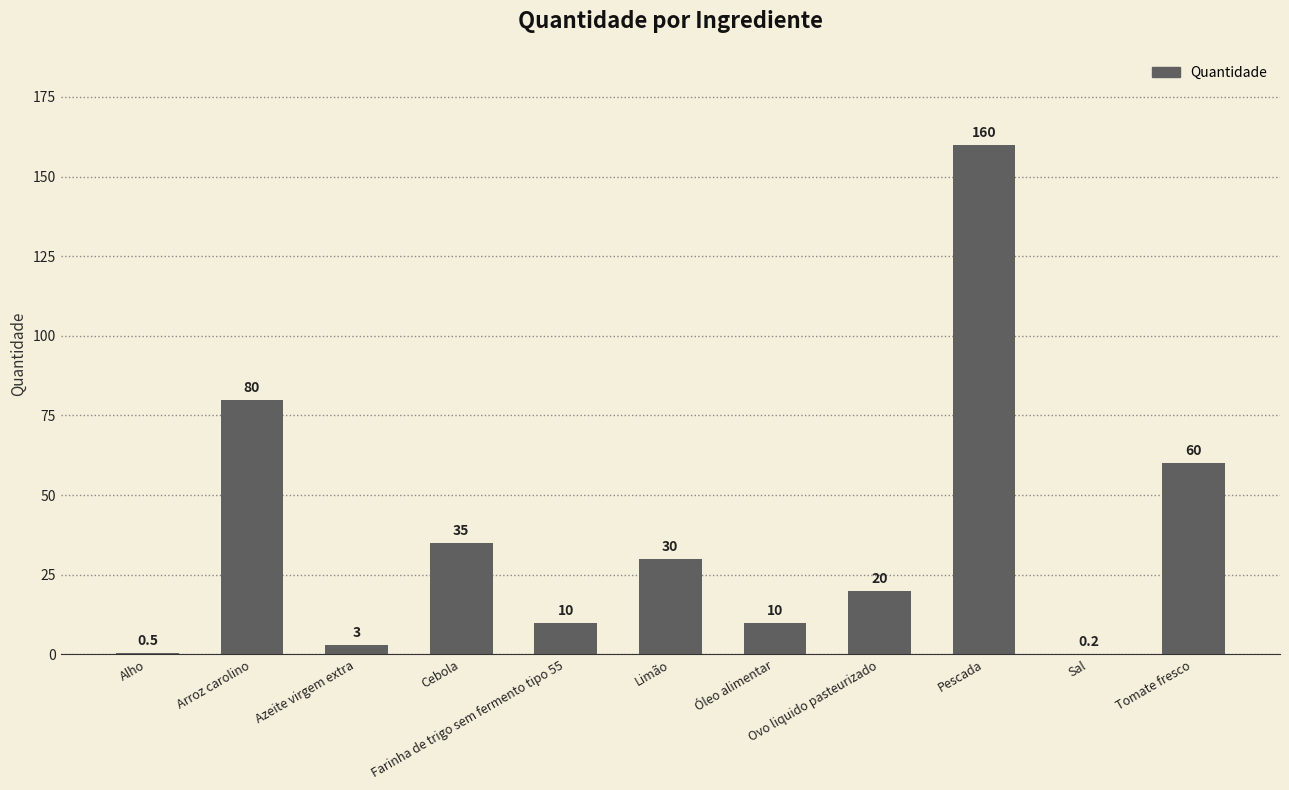

How many categories are shown in the chart?

11